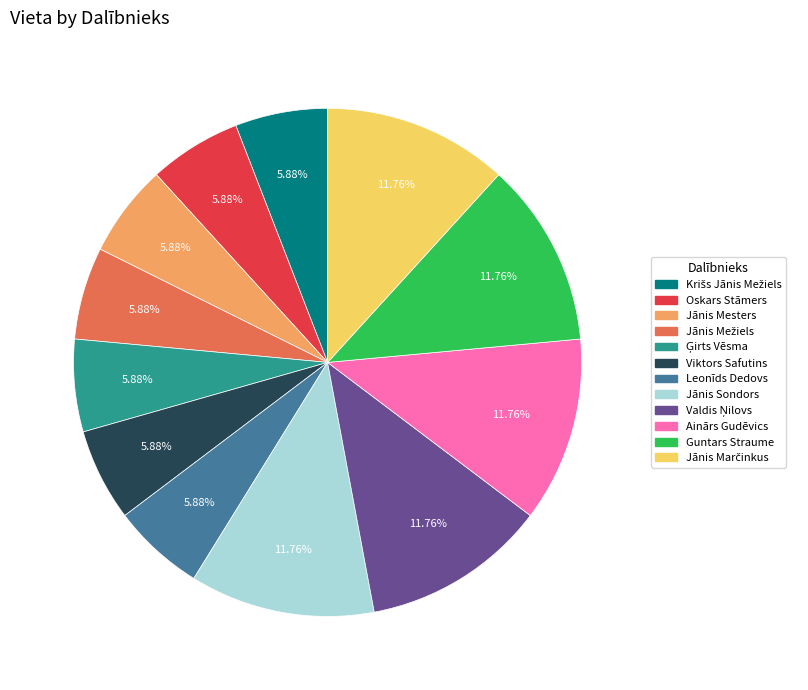

Does any single category account for the majority?

No